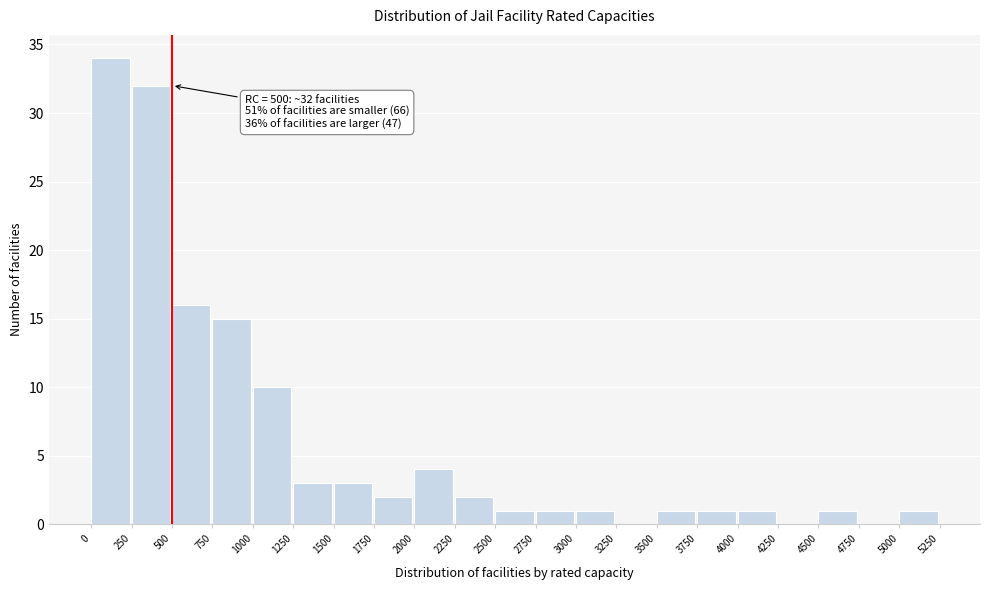

Which range on the x-axis has the tallest bar?

0 to 250